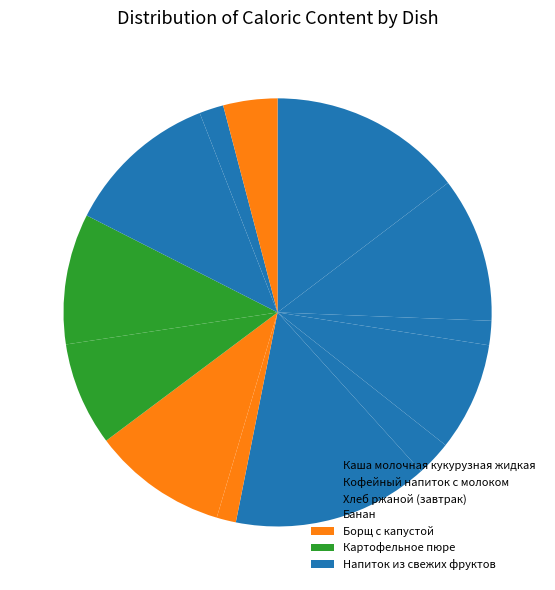

How many slices are in this pie chart?

13